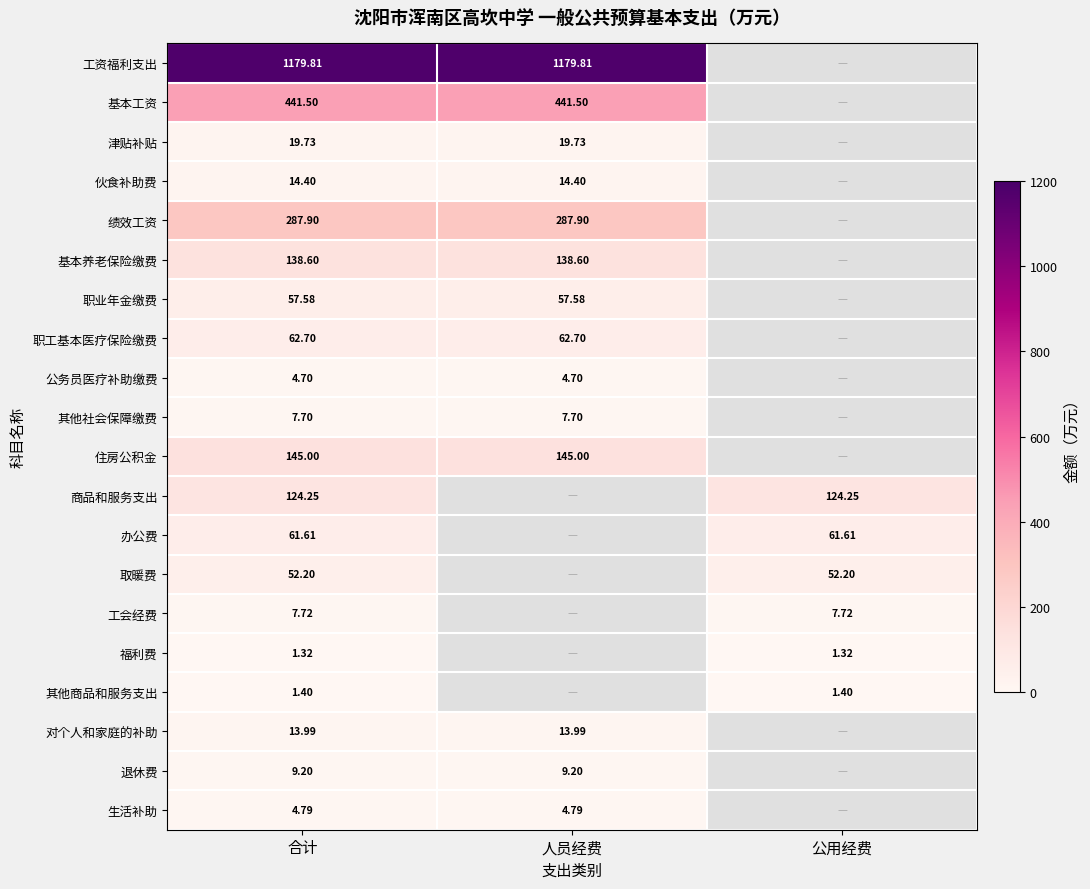

At which category is the sum across all series the highest?

合计